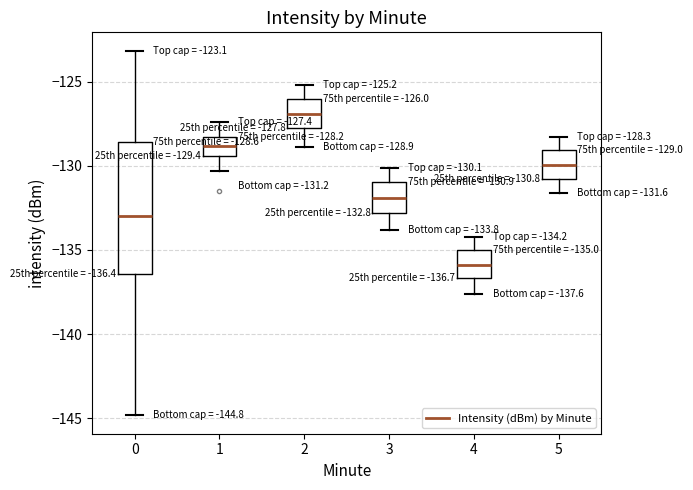

Comparing the boxes themselves (not the whiskers), which one is the tallest?

0